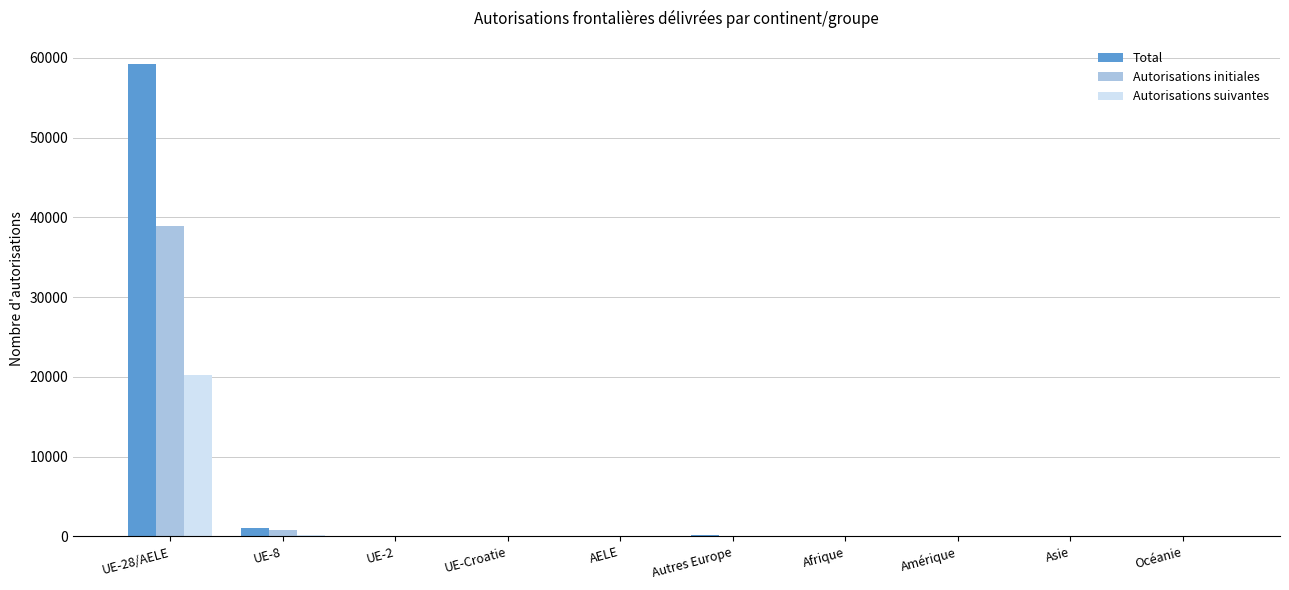

What is the sum of all Autorisations suivantes values?

20672